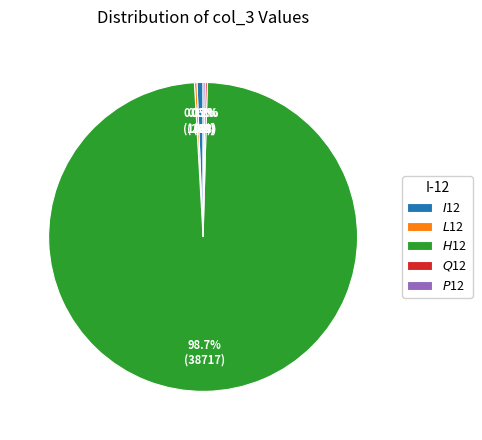

Does any single category account for the majority?

Yes